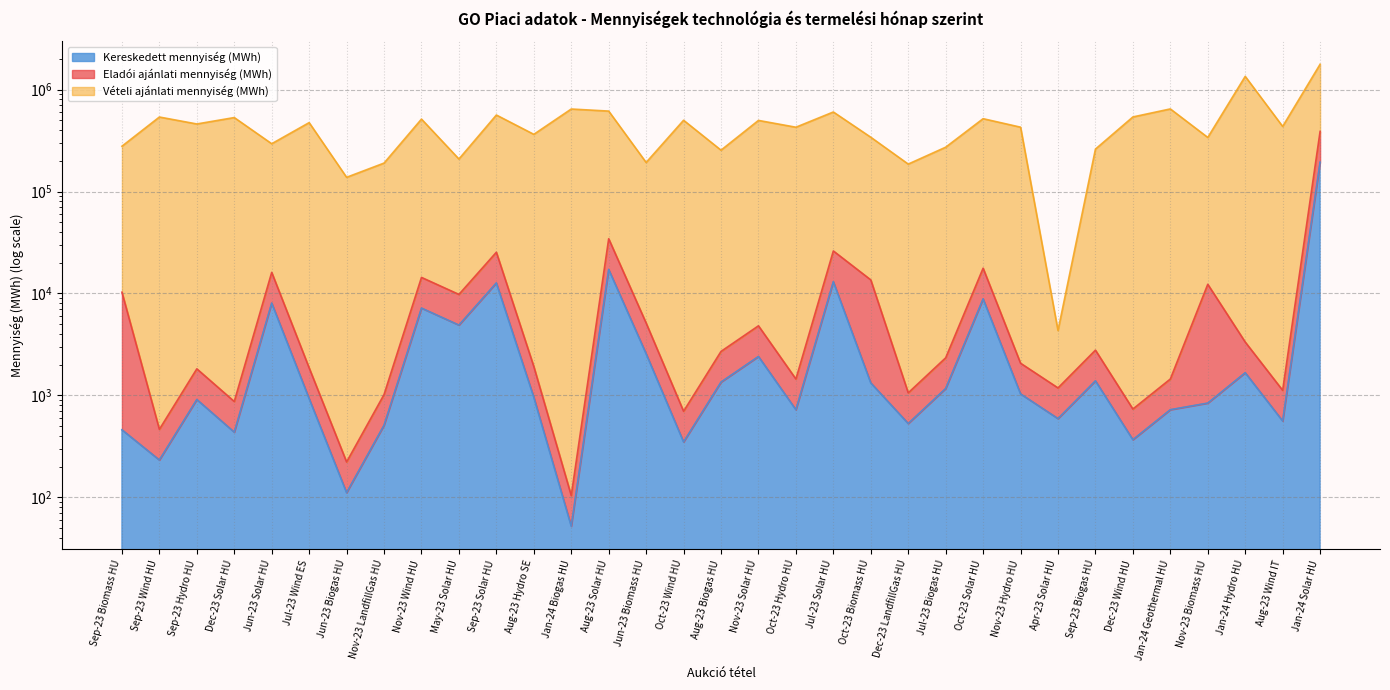

At which category does Vételi ajánlati mennyiség (MWh) reach its first local peak?

Sep-23 Wind HU